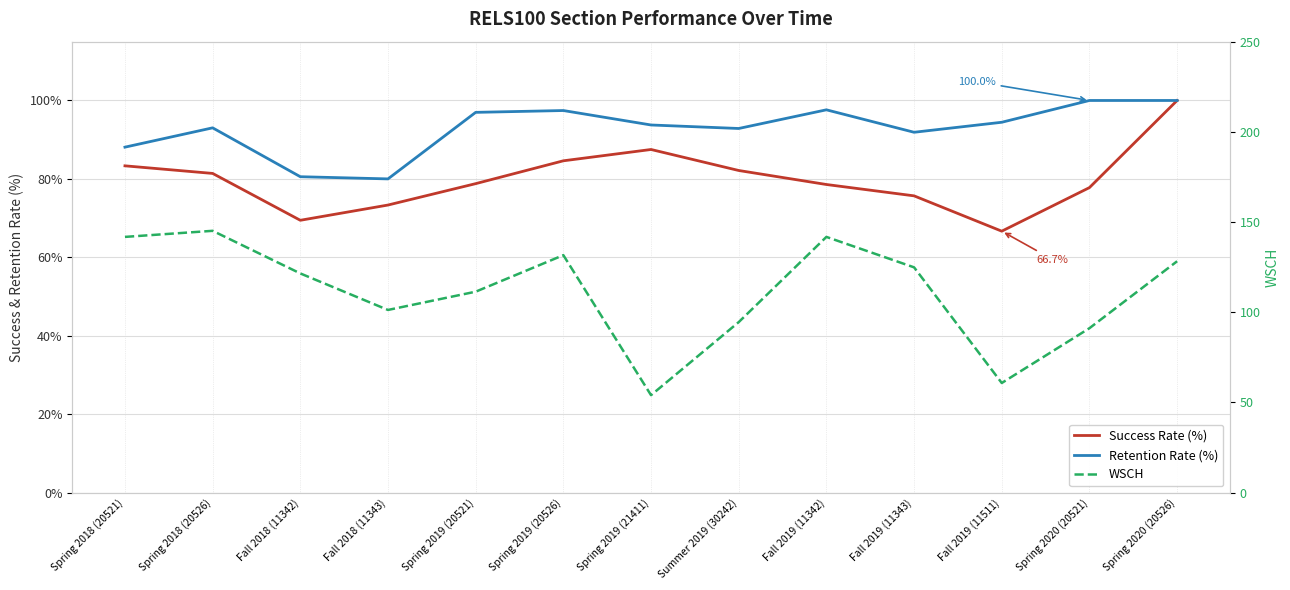

Reading left to right, what are all the values shown in this chart?

Success Rate (%): Spring 2018 (20521)=83.3	Spring 2018 (20526)=81.4	Fall 2018 (11342)=69.4	Fall 2018 (11343)=73.3	Spring 2019 (20521)=78.8	Spring 2019 (20526)=84.6	Spring 2019 (21411)=87.5	Summer 2019 (30242)=82.1	Fall 2019 (11342)=78.6	Fall 2019 (11343)=75.7	Fall 2019 (11511)=66.7	Spring 2020 (20521)=77.8	Spring 2020 (20526)=100.0
Retention Rate (%): Spring 2018 (20521)=88.1	Spring 2018 (20526)=93.0	Fall 2018 (11342)=80.6	Fall 2018 (11343)=80.0	Spring 2019 (20521)=97.0	Spring 2019 (20526)=97.4	Spring 2019 (21411)=93.8	Summer 2019 (30242)=92.9	Fall 2019 (11342)=97.6	Fall 2019 (11343)=91.9	Fall 2019 (11511)=94.4	Spring 2020 (20521)=100.0	Spring 2020 (20526)=100.0
WSCH: Spring 2018 (20521)=141.8	Spring 2018 (20526)=145.1	Fall 2018 (11342)=121.5	Fall 2018 (11343)=101.2	Spring 2019 (20521)=111.4	Spring 2019 (20526)=131.6	Spring 2019 (21411)=54.0	Summer 2019 (30242)=94.5	Fall 2019 (11342)=141.8	Fall 2019 (11343)=124.9	Fall 2019 (11511)=60.8	Spring 2020 (20521)=91.1	Spring 2020 (20526)=128.2